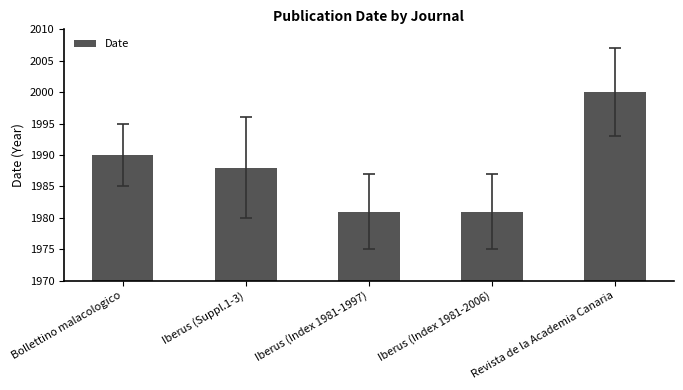

Approximately how many times larger is the value at Iberus (Index 1981-2006) compared to Iberus (Index 1981-1997)?

1.0